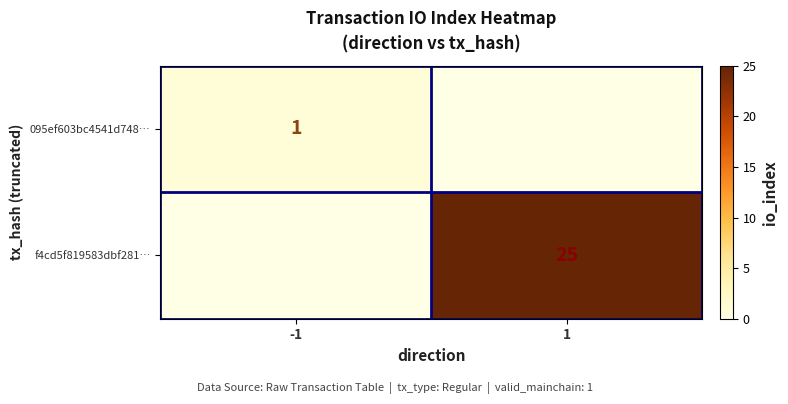

Which has a higher value, -1 or 1?

-1